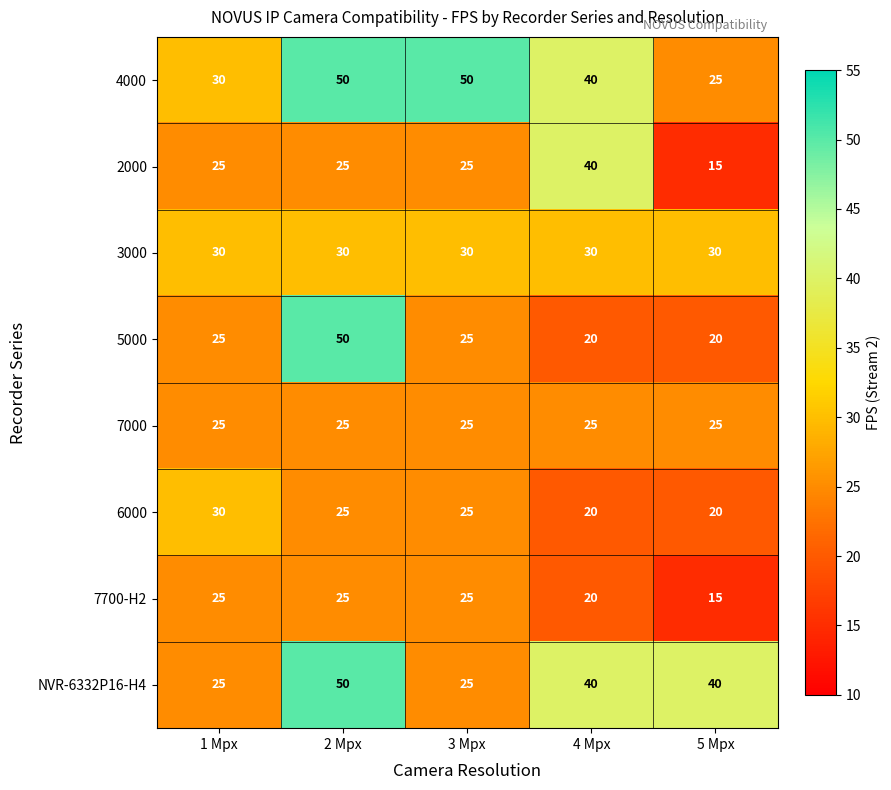

What is the difference between the maximum and minimum values in the 5000 series?

30